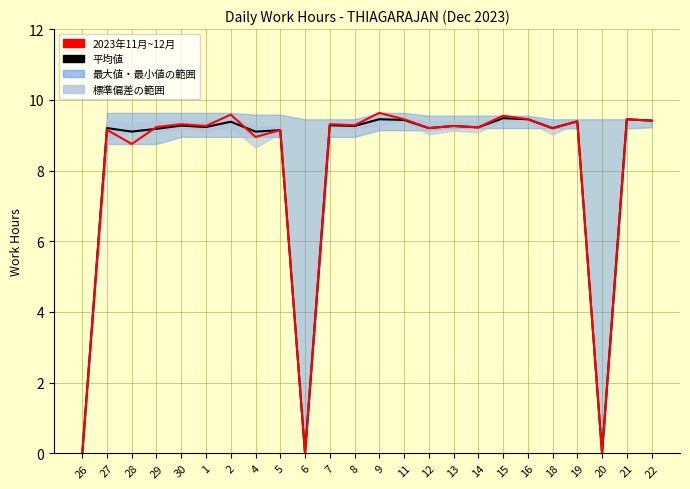

How many lines are shown in the chart?

2